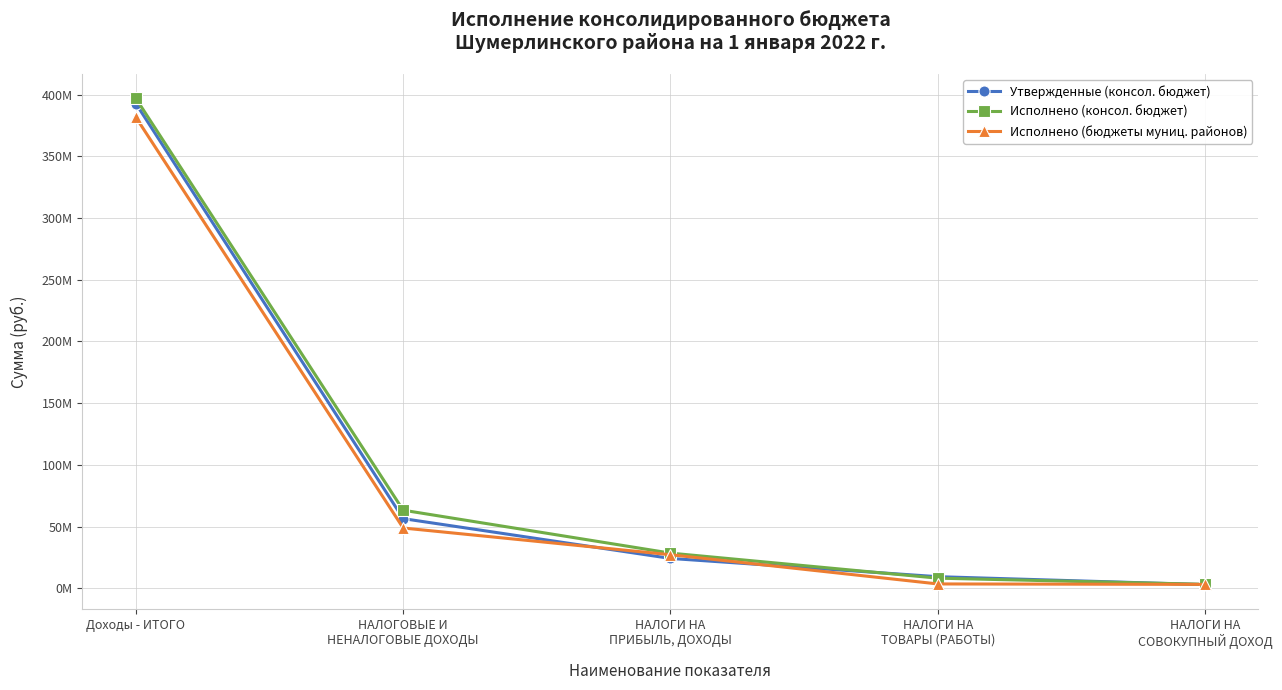

What is the lowest value of the Утвержденные (консол. бюджет) series?

2893450.0